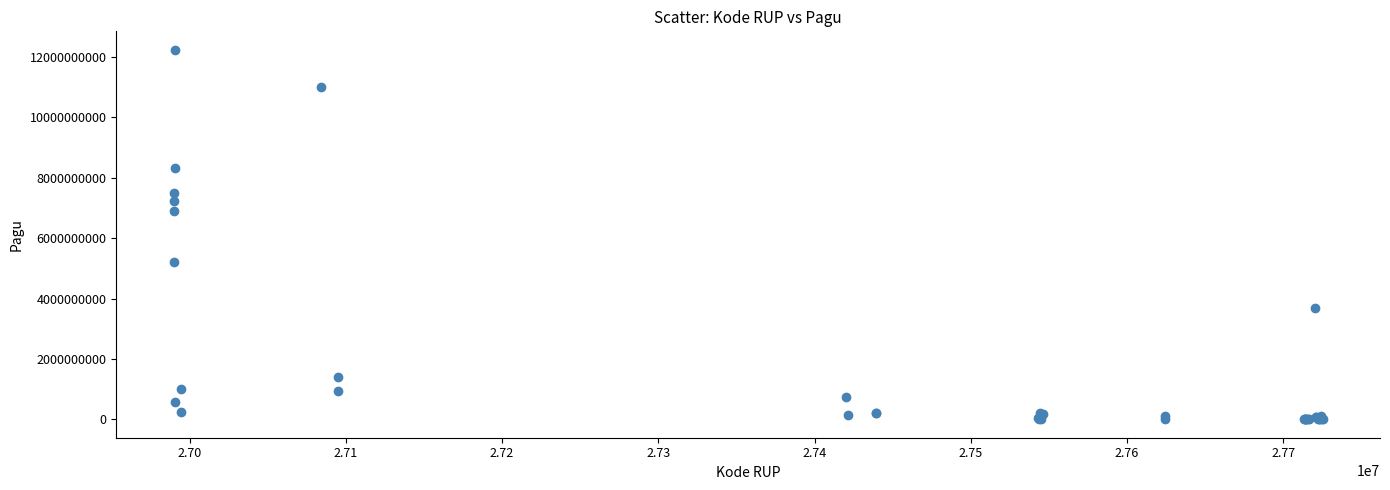

What Y value in the scatter plot is closest to 6119750000?

6900000000